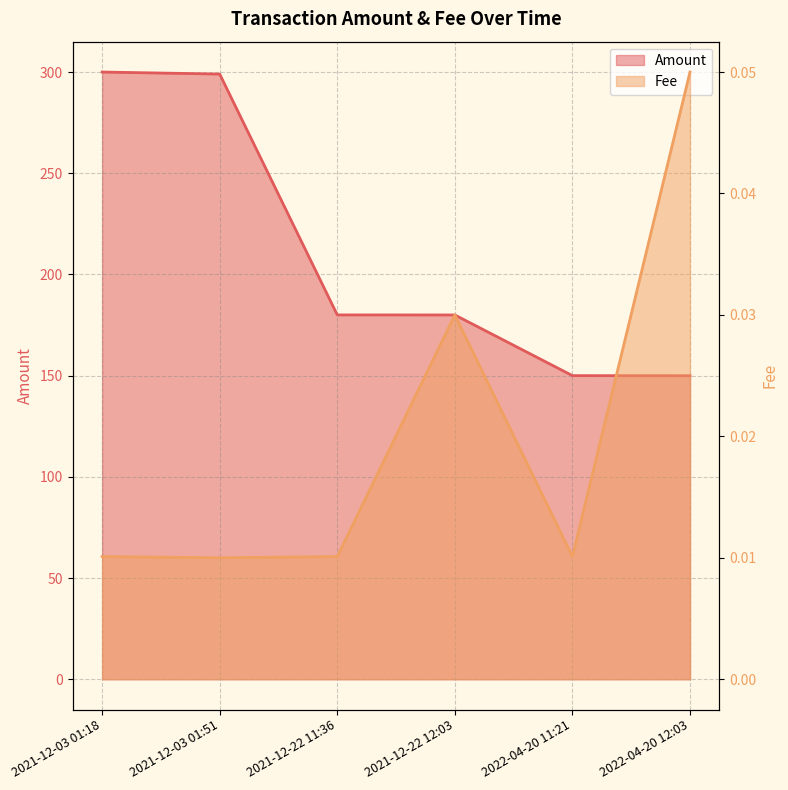

True or false: Fee and Amount intersect in this chart.

False